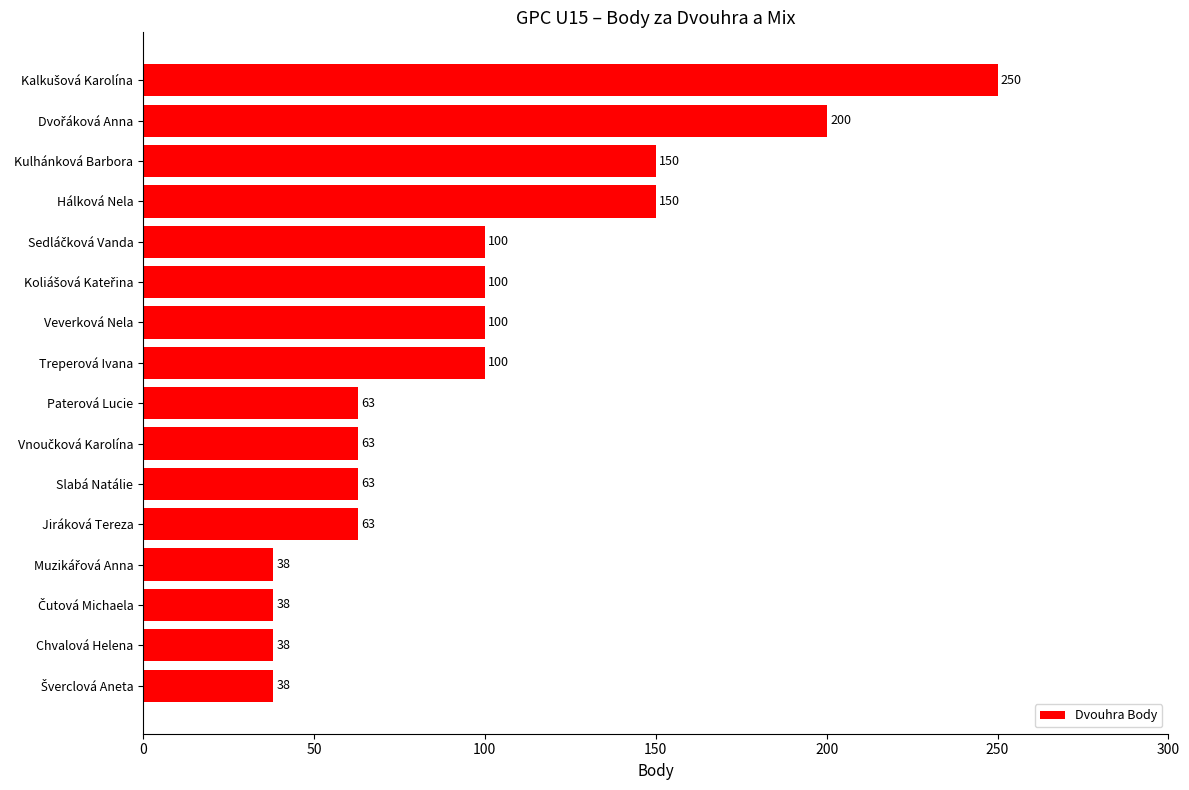

Reading top to bottom, transcribe all the data shown in this chart.

250	200	150	150	100	100	100	100	63	63	63	63	38	38	38	38